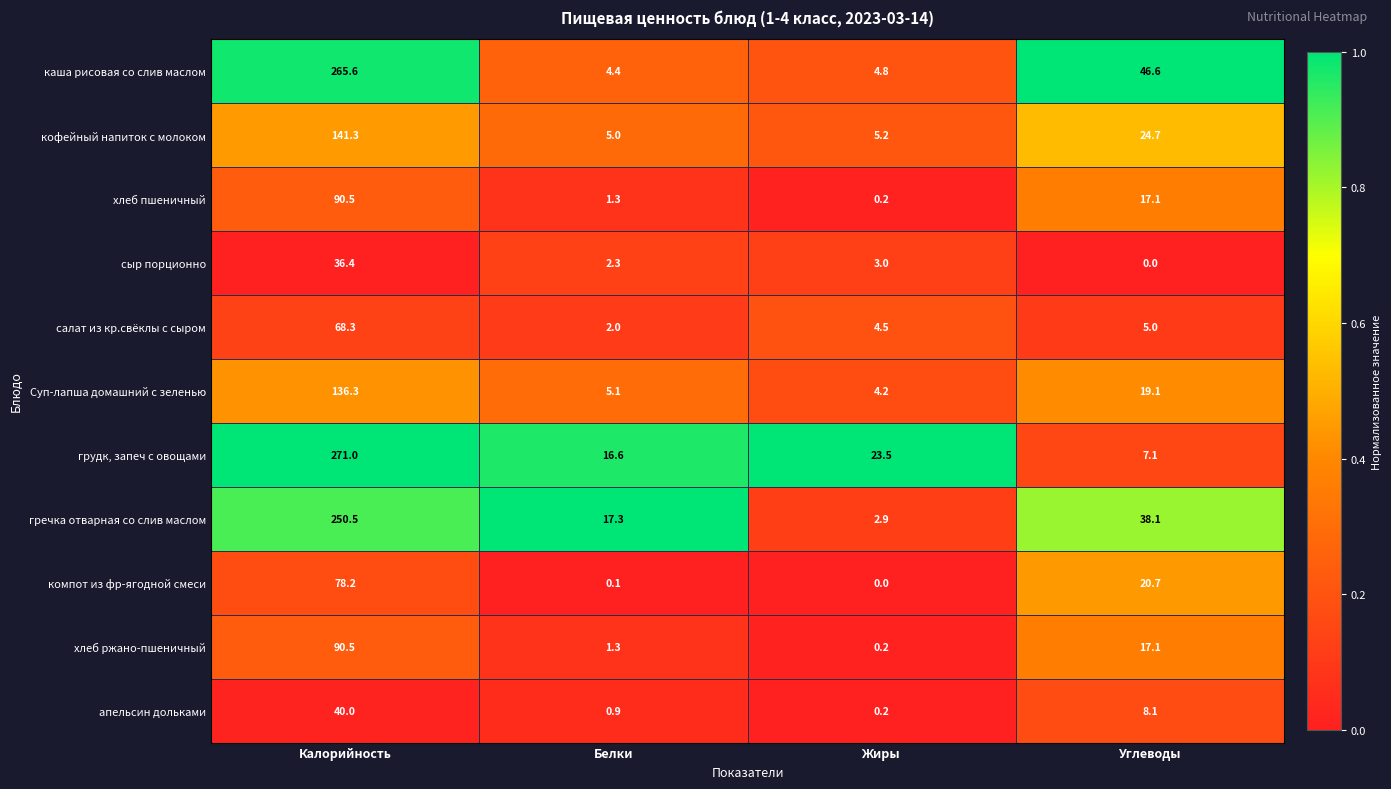

At which label does гречка отварная со слив маслом reach its minimum?

Жиры